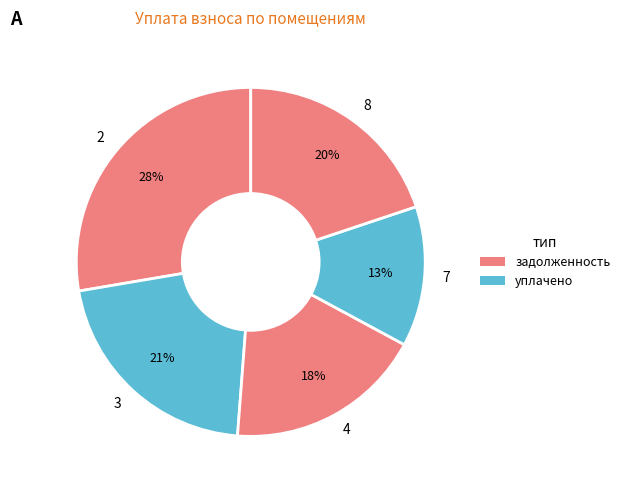

Is there a majority slice in this chart?

No